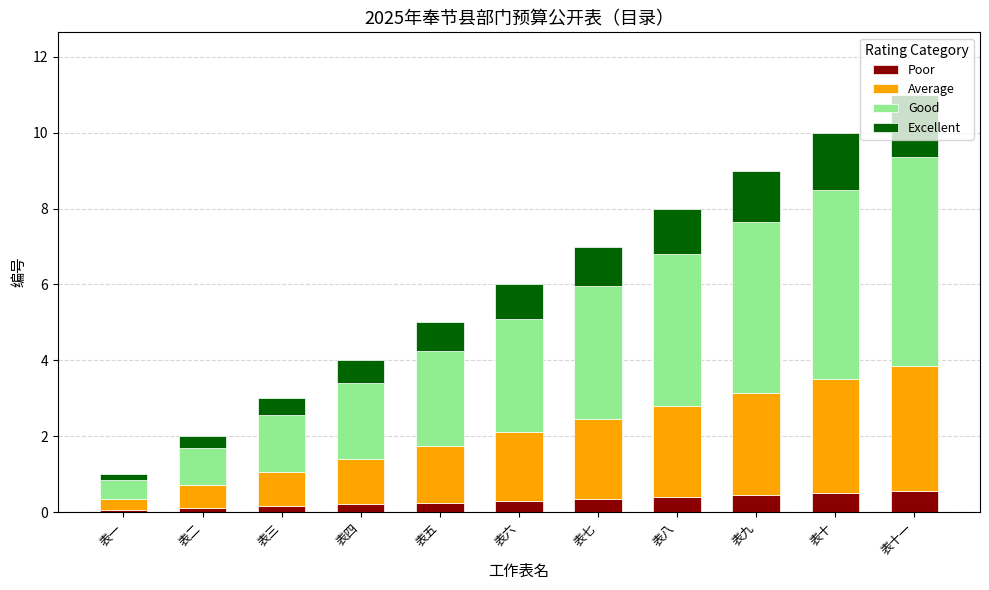

What is the approximate value of Poor at 表一?

0.1